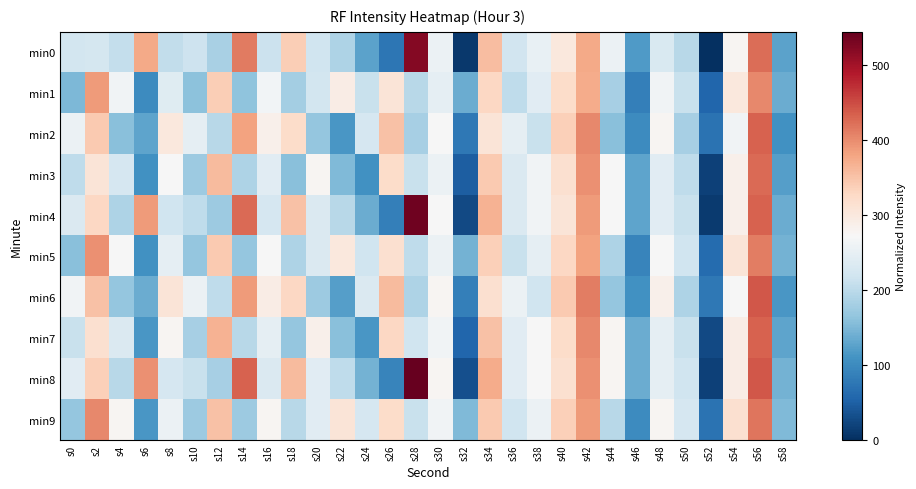

Which series has the largest total across all categories?

min8